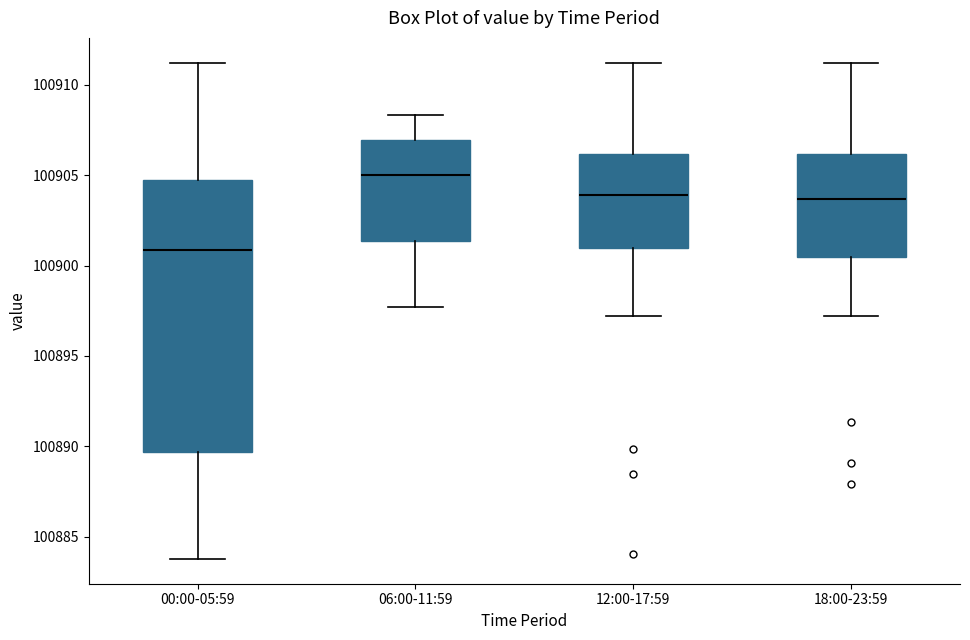

Which box is the tallest, from its lower edge to its upper edge?

00:00-05:59